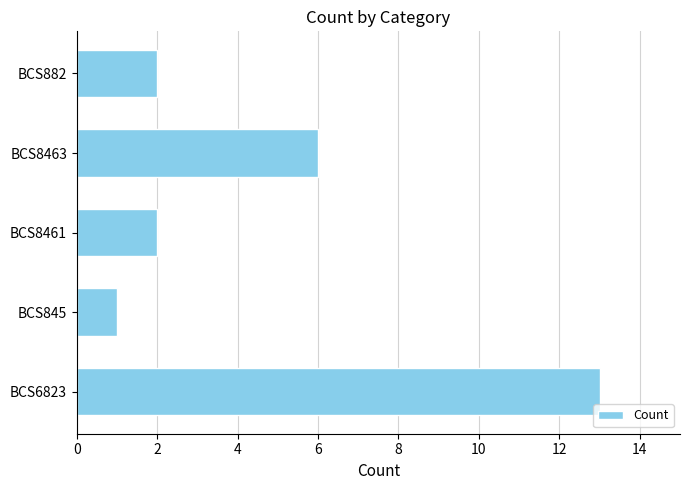

Reading top to bottom, list all the values displayed in this chart.

2	6	2	1	13